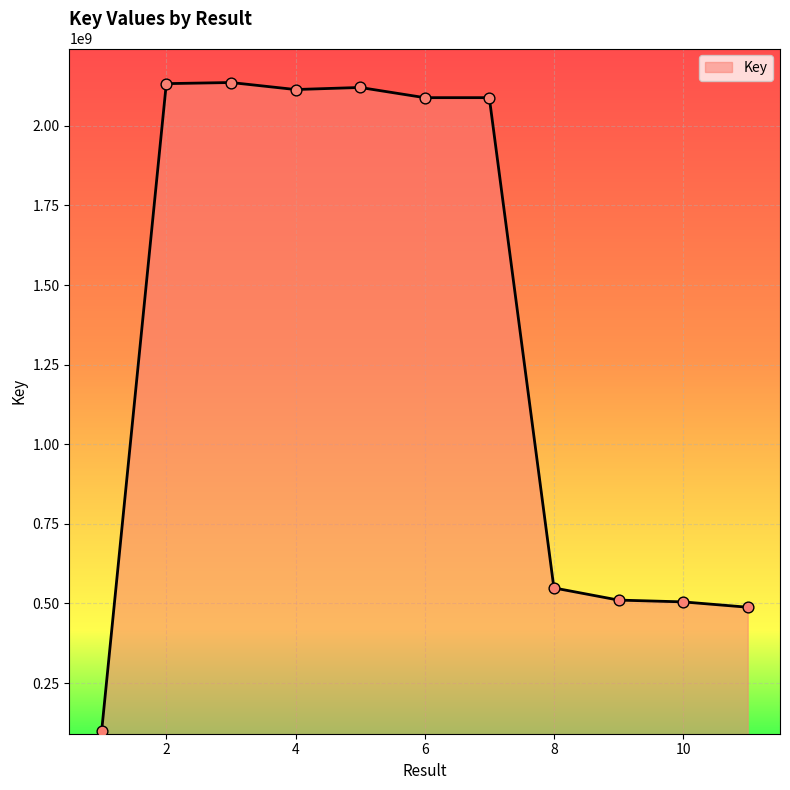

What is the difference between the maximum and minimum values?

2034863056